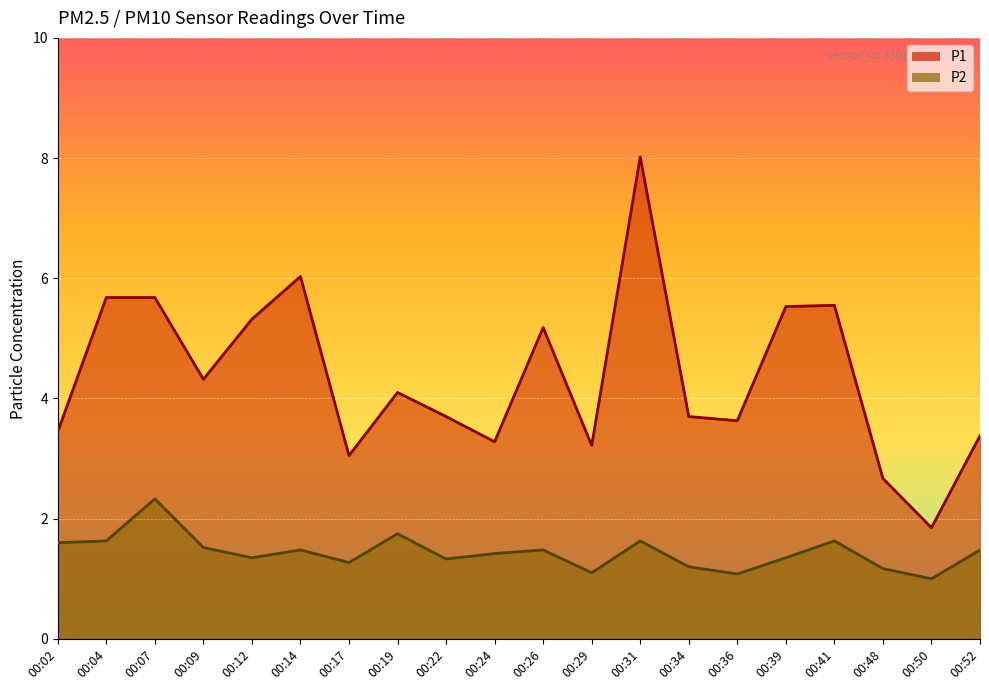

What is the difference between the P1 values at 00:39 and 00:34?

1.8